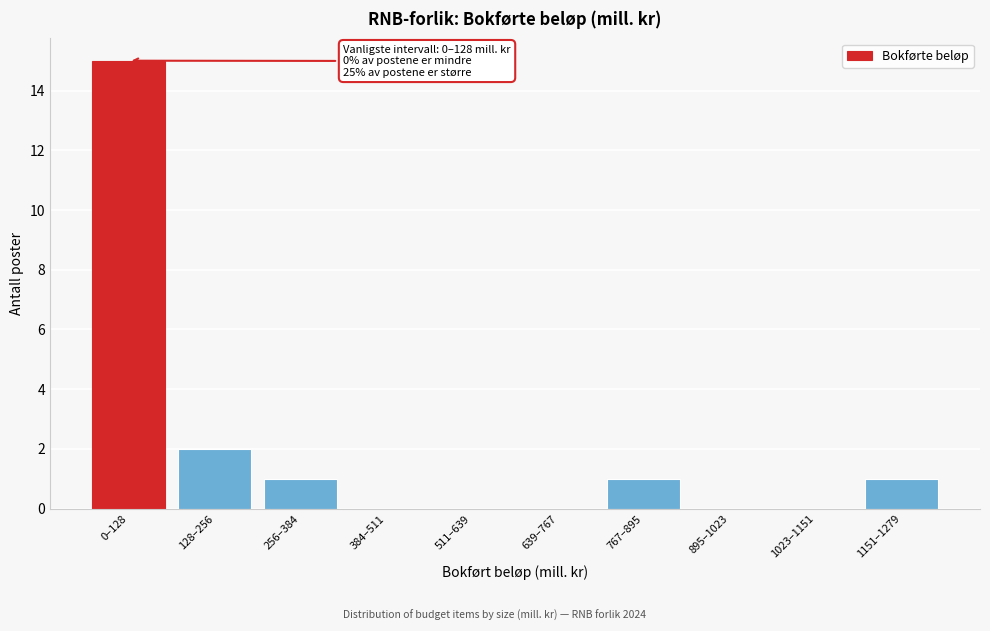

Reading left to right, list all the values displayed in this chart.

0–128=15	128–256=2	256–384=1	384–511=0	511–639=0	639–767=0	767–895=1	895–1023=0	1023–1151=0	1151–1279=1